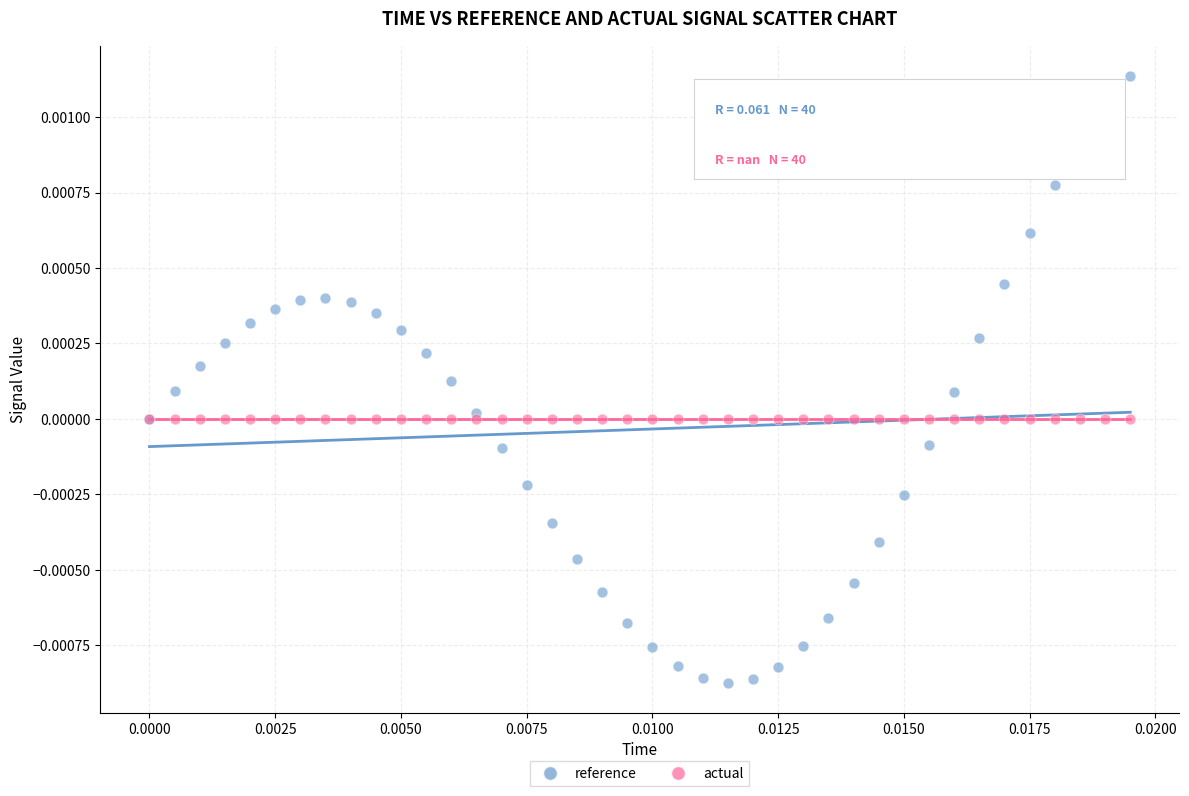

Which series contains the lowest Y value?

reference